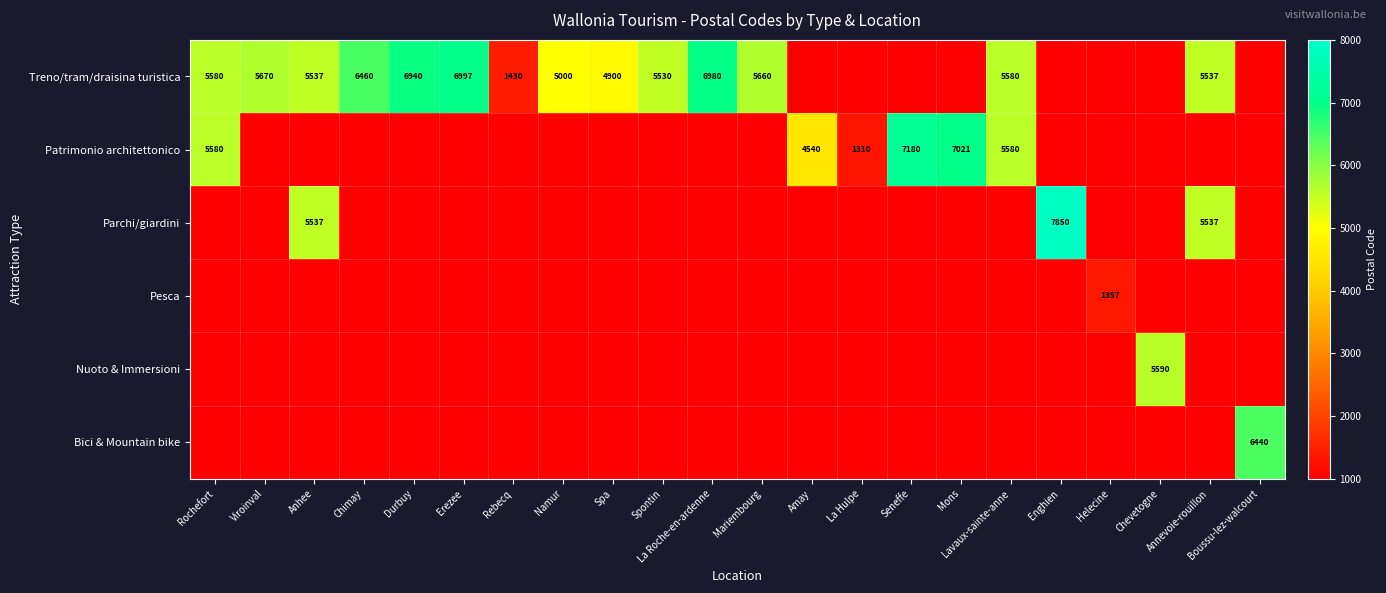

What is the spread (max minus min) of values at Rochefort?

5580